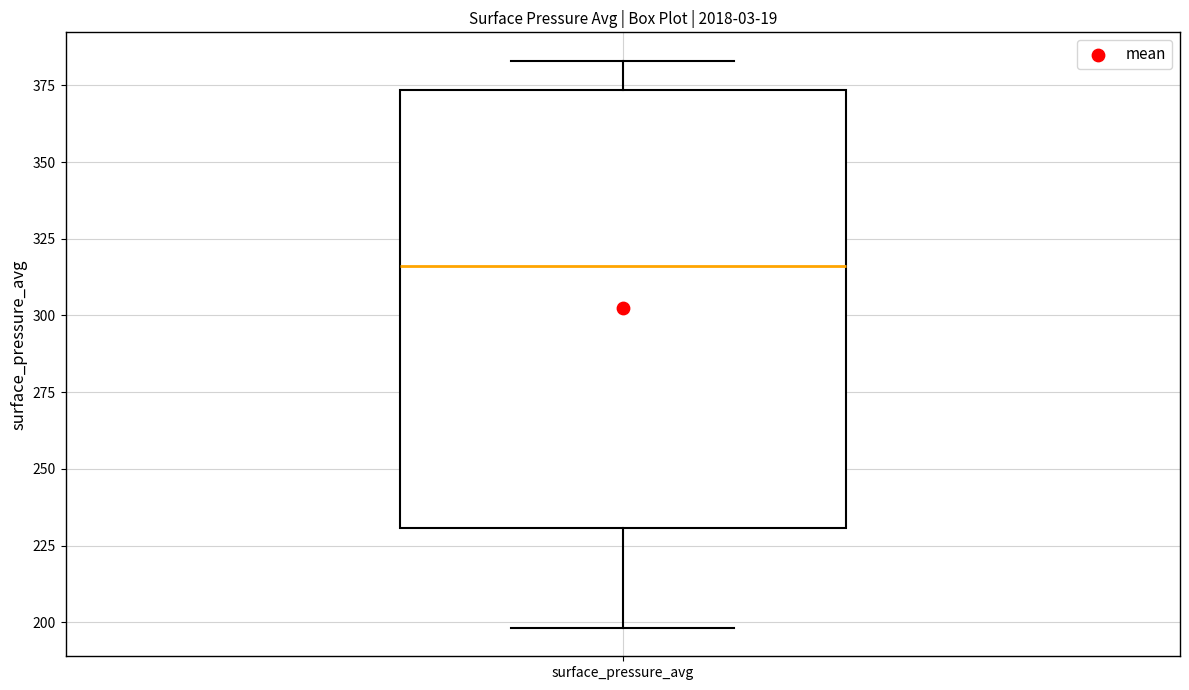

Where does the median line of the box for surface_pressure_avg sit on the y-axis? The values are not printed on the chart, so give them approximately, as read against the axis.

315